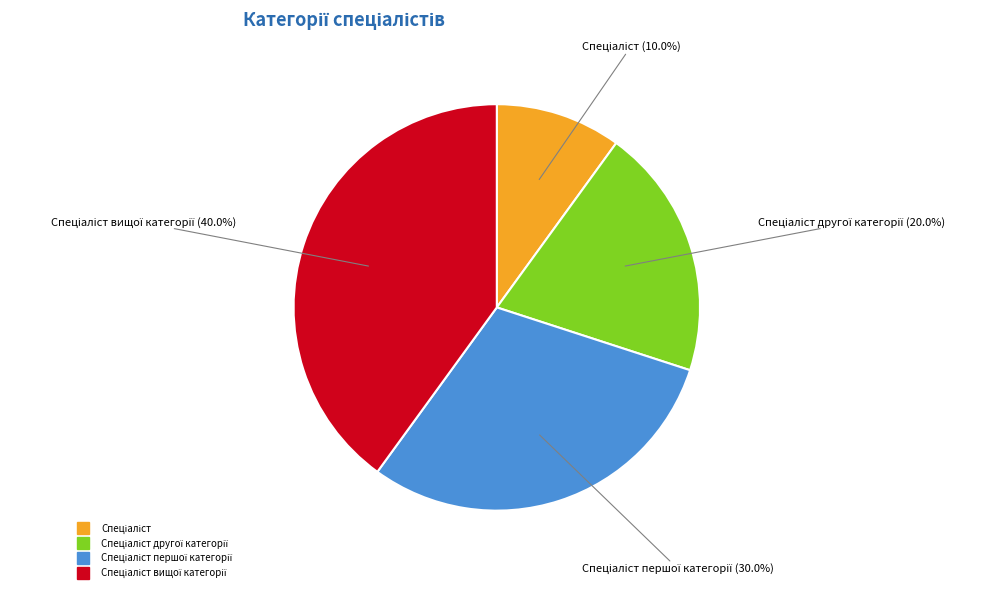

Is there a majority slice in this chart?

No